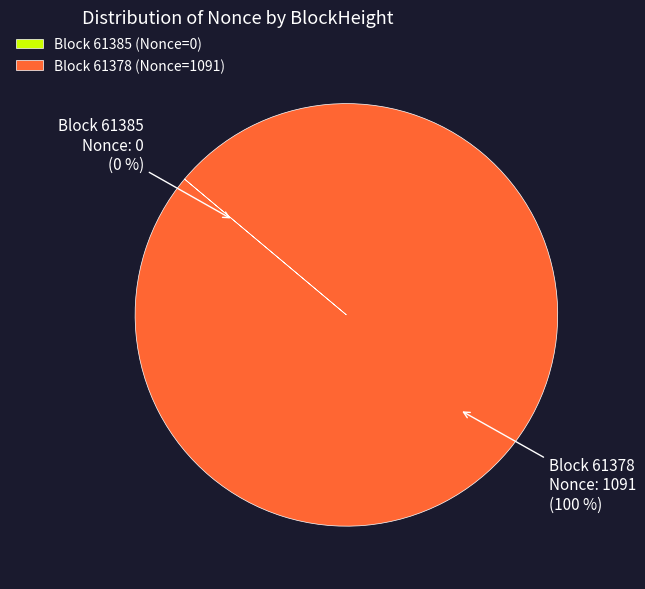

To the nearest percent, what percentage of the pie is Block 61378 (Nonce=1091)?

100%